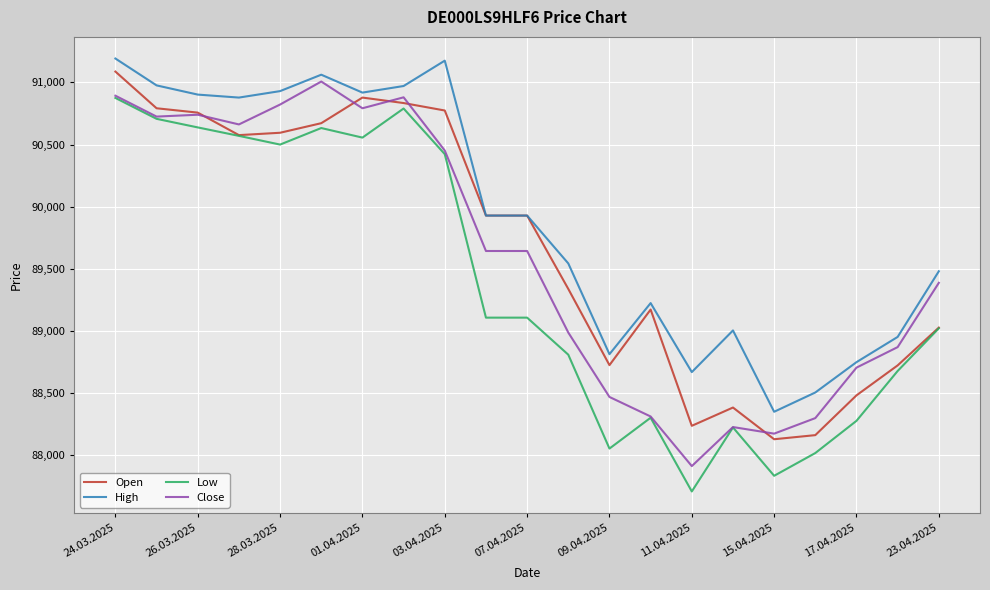

True or false: Low and High cross at least once.

False